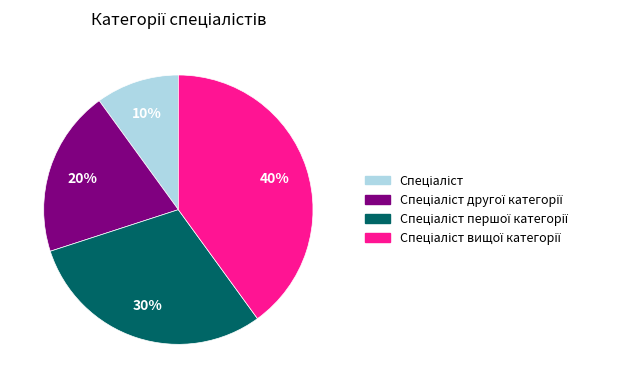

Is there a majority slice in this chart?

No